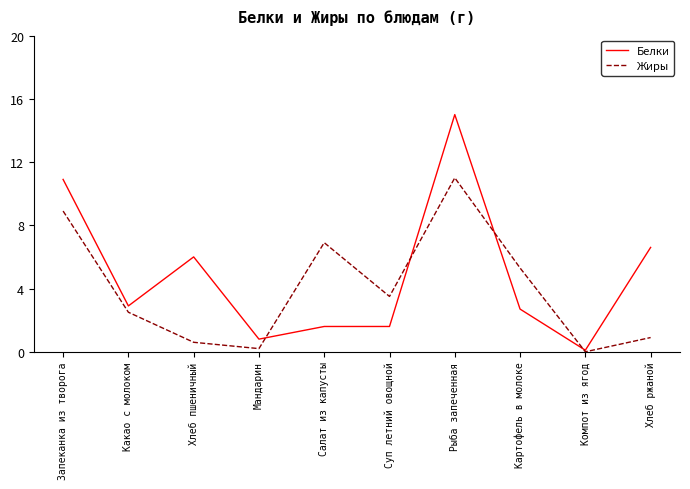

What is the difference between the second highest and second lowest values in the Жиры series?

8.7